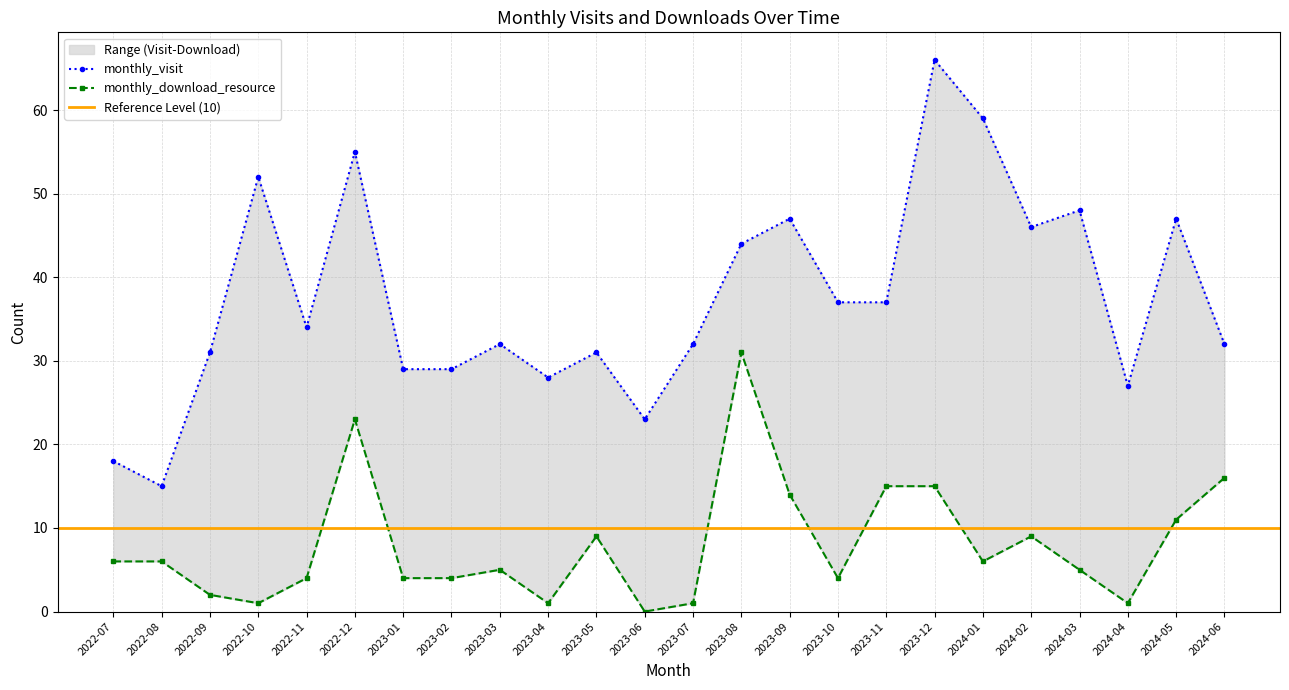

Where does the monthly_download_resource series first go above 6?

2022-12